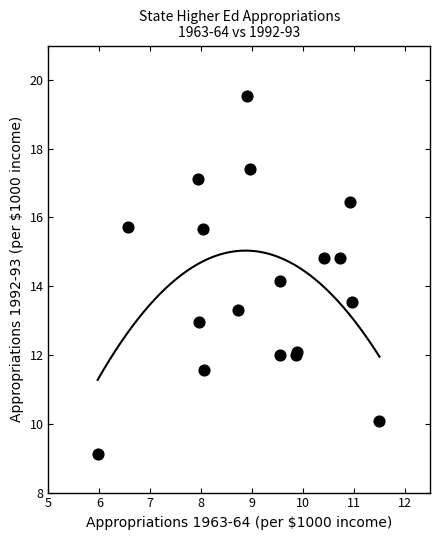

What Y value in the scatter plot is closest to 14?

14.1